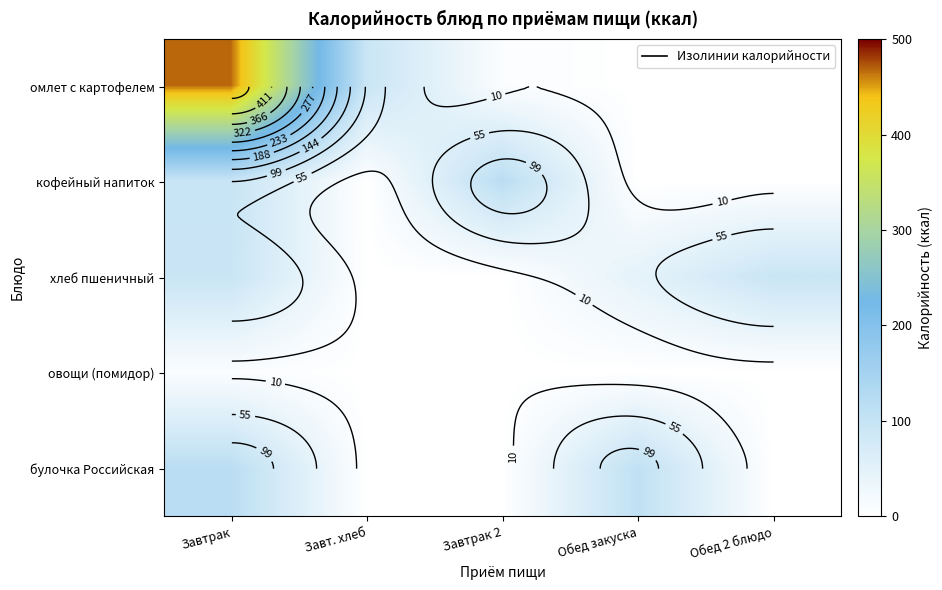

Which category has the highest value across all series?

Завтрак